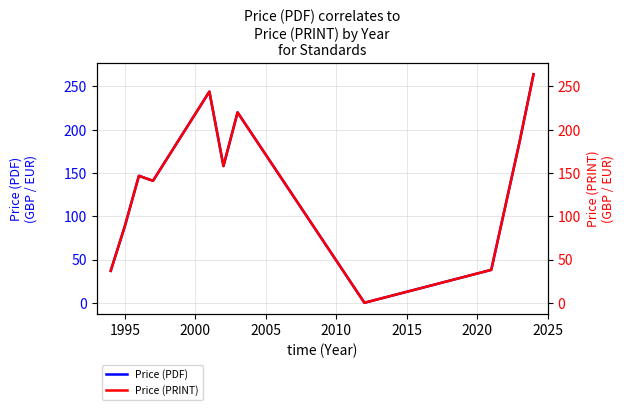

What position from the right is 2020?

5